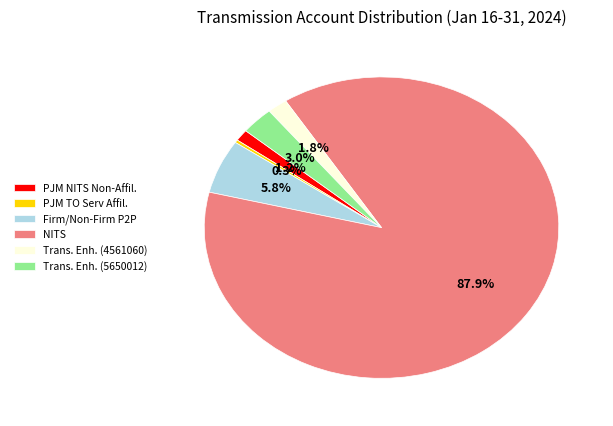

What percentage do Trans. Enh. (5650012) and Trans. Enh. (4561060) together represent?

4.8%